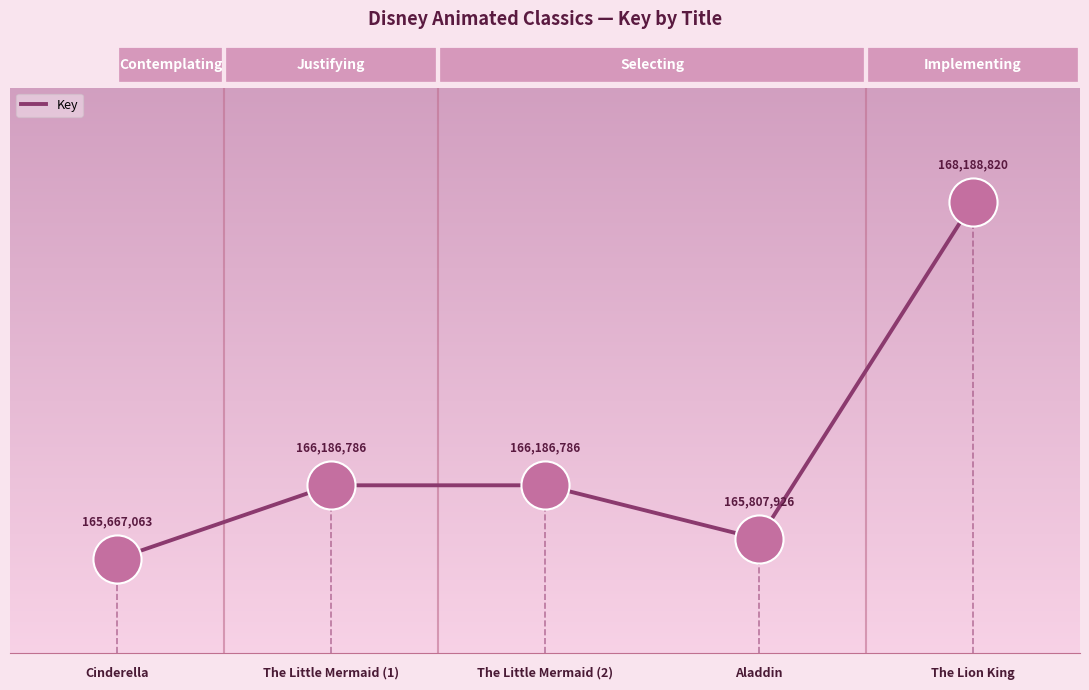

What is the change in value from The Little Mermaid (2) to Aladdin?

-378860